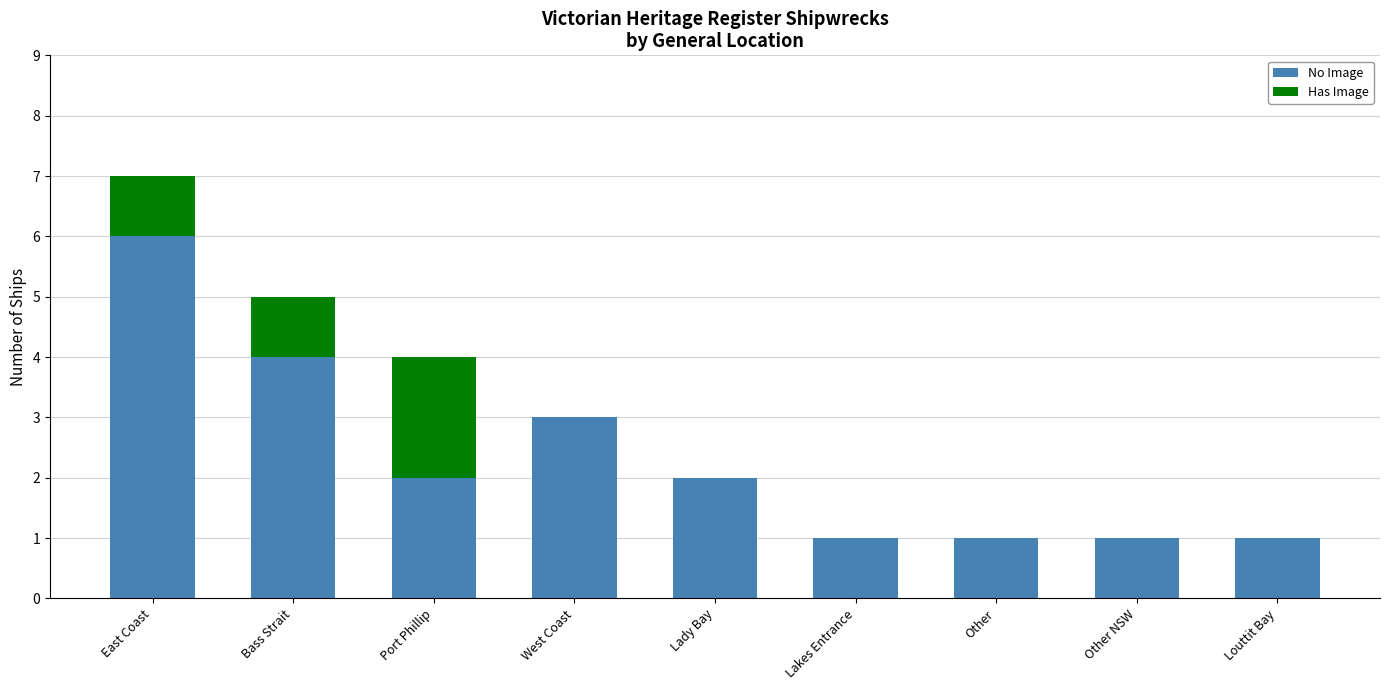

Is it true that No Image equals 4 at Bass Strait?

True